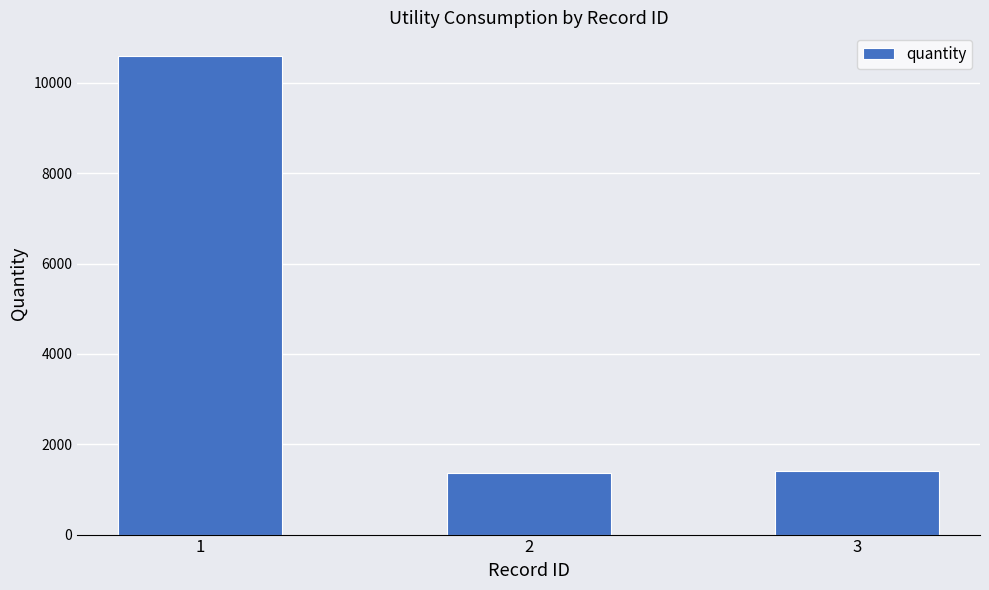

What is the change in value from 1 to 2?

-9221